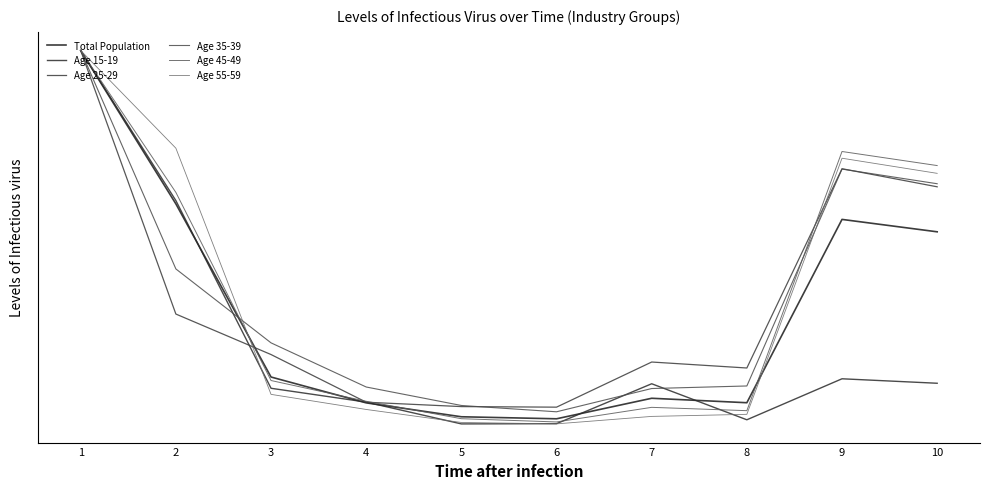

What is the total value across all series at 9?

3.5